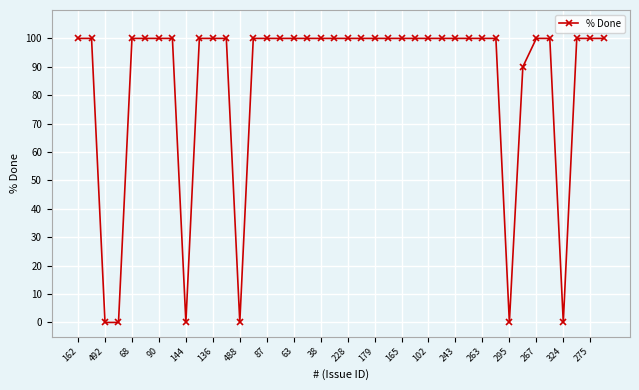

Reading right to left, what are all the values shown in this chart?

100	100	100	0	100	100	90	0	100	100	100	100	100	100	100	100	100	100	100	100	100	100	100	100	100	100	100	0	100	100	100	0	100	100	100	100	0	0	100	100